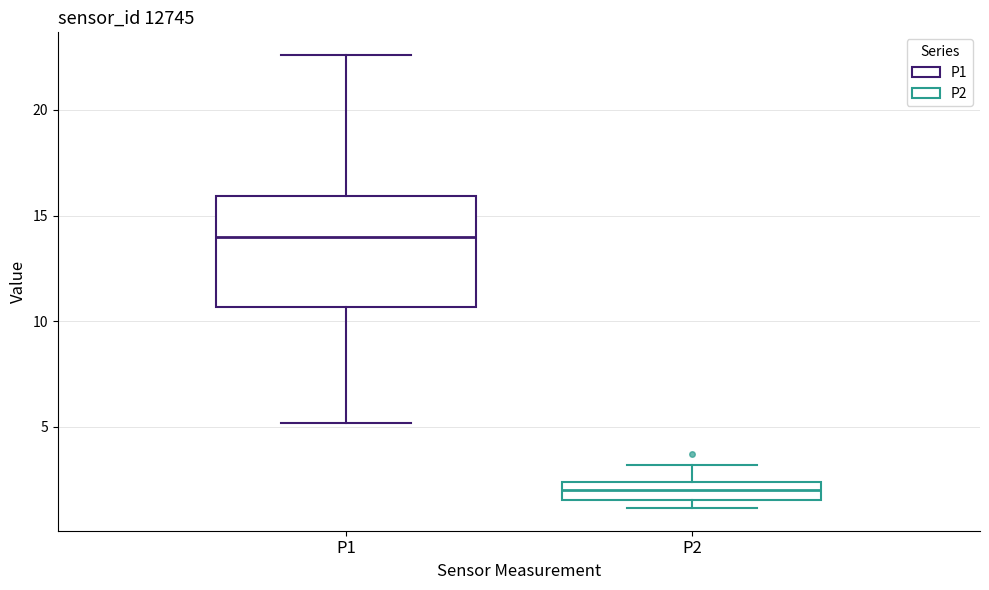

Where is the upper edge of the box for P2 on the y-axis? The values are not printed on the chart, so give them approximately, as read against the axis.

2.5